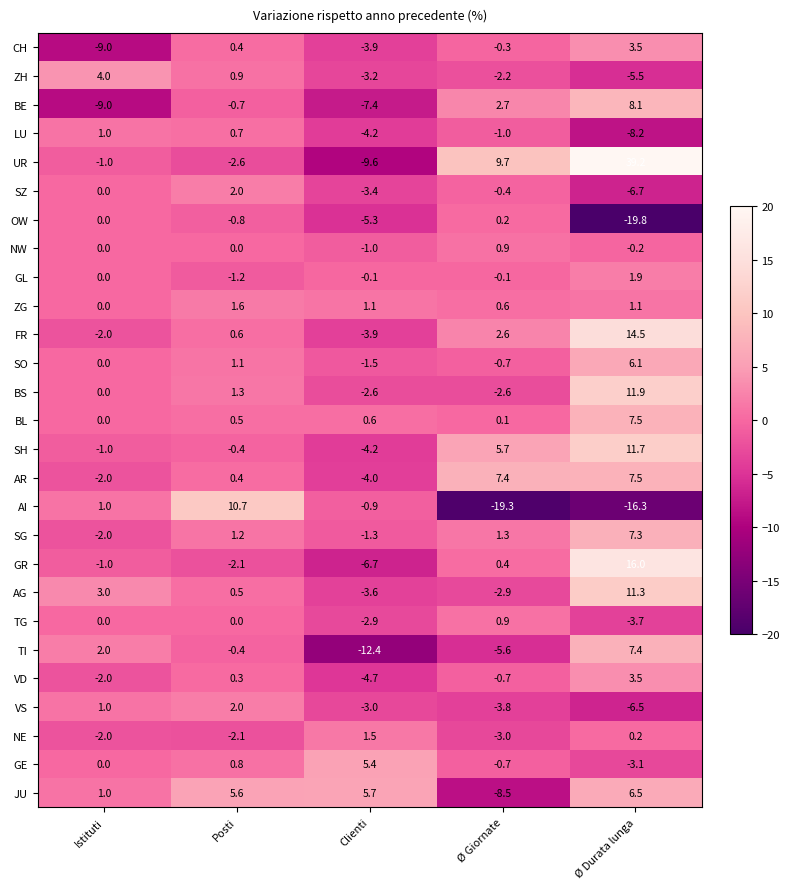

What is the smallest value displayed?

-19.8